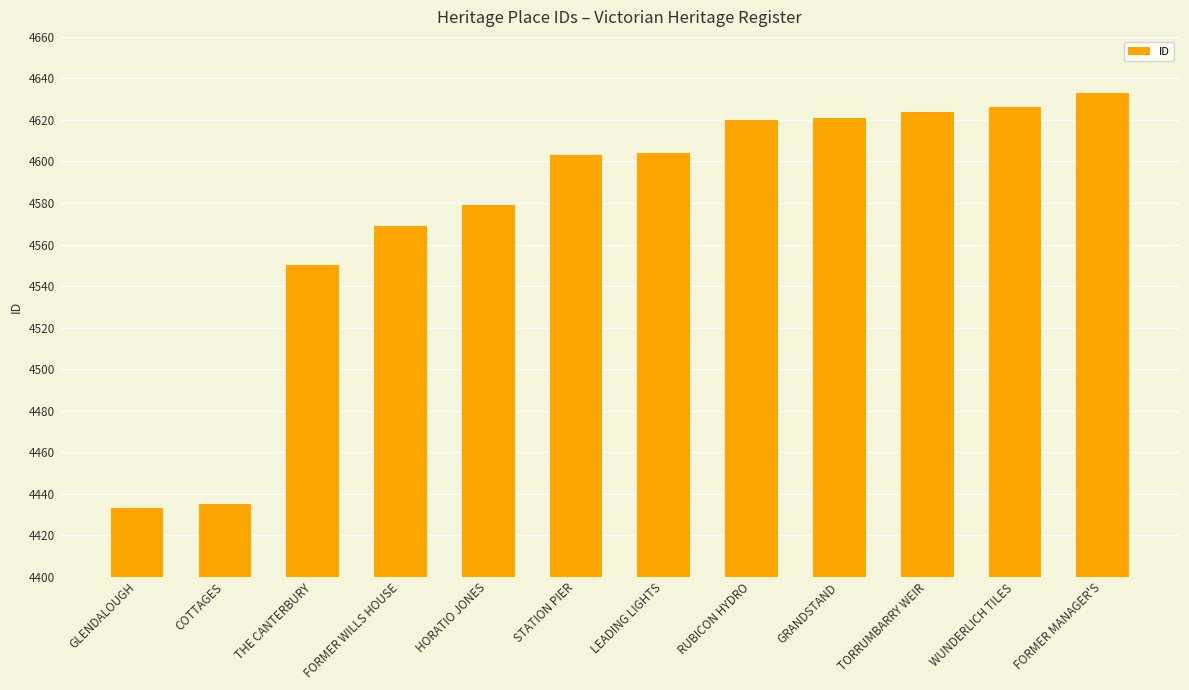

What position from the right is THE CANTERBURY?

10